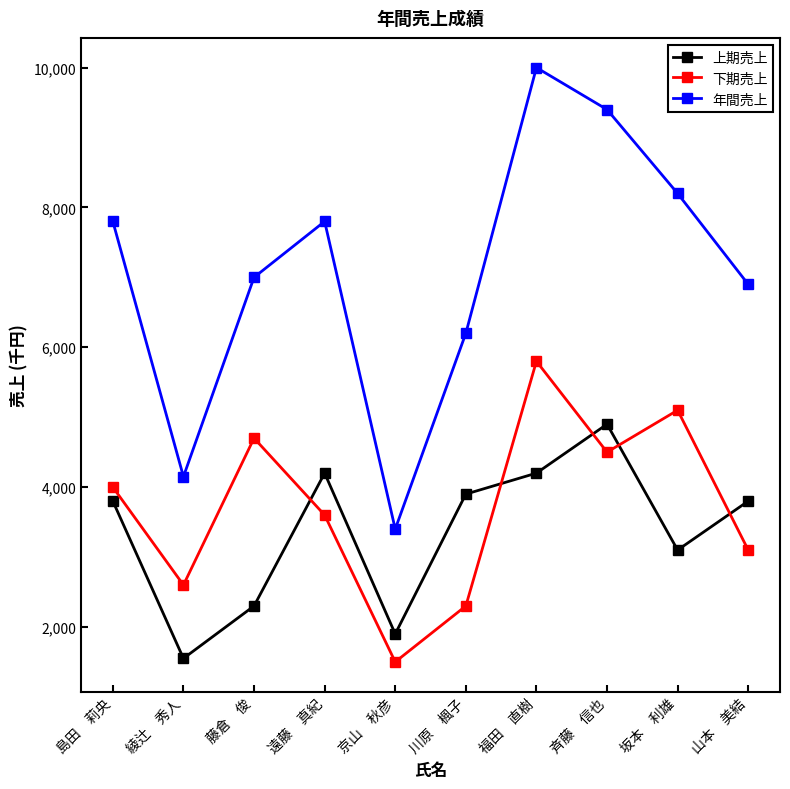

What are all the series names shown in the legend?

上期売上, 下期売上, 年間売上